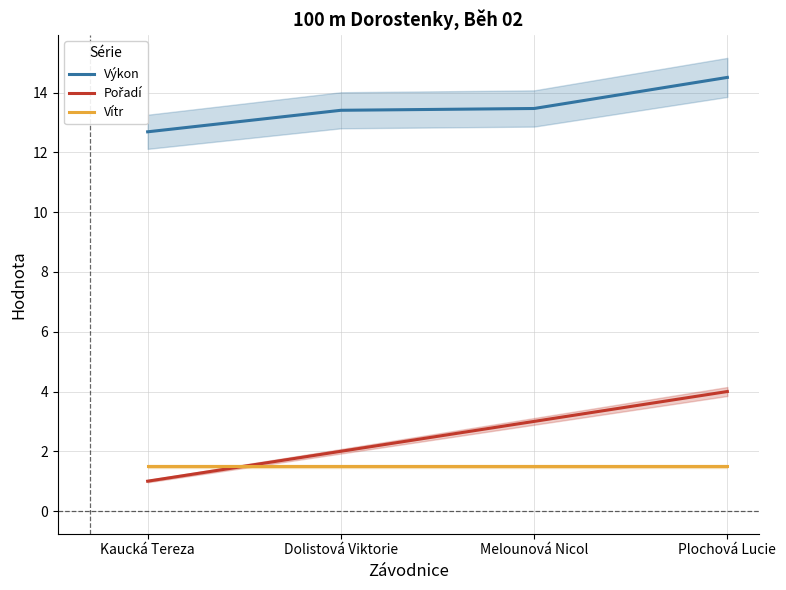

What is the average value of the Pořadí series?

2.5